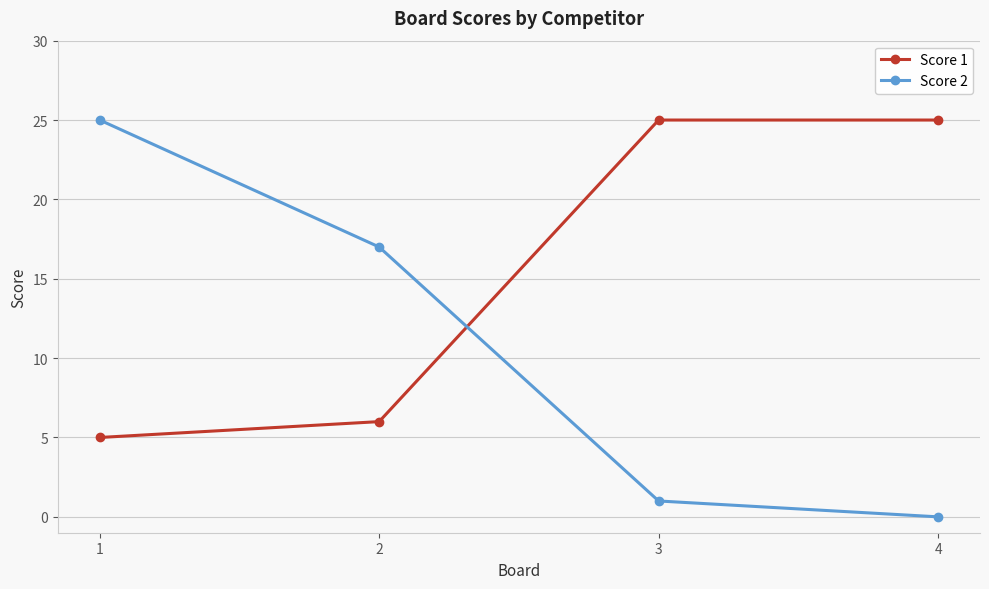

Does the chart have visible grid lines?

Yes